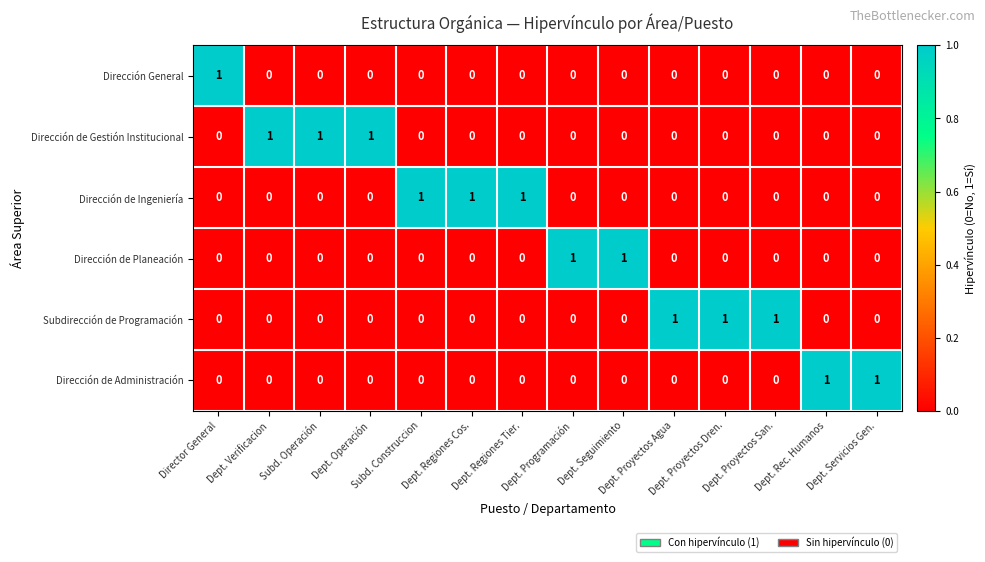

How many Dirección de Administración values are between 0 and 1?

14